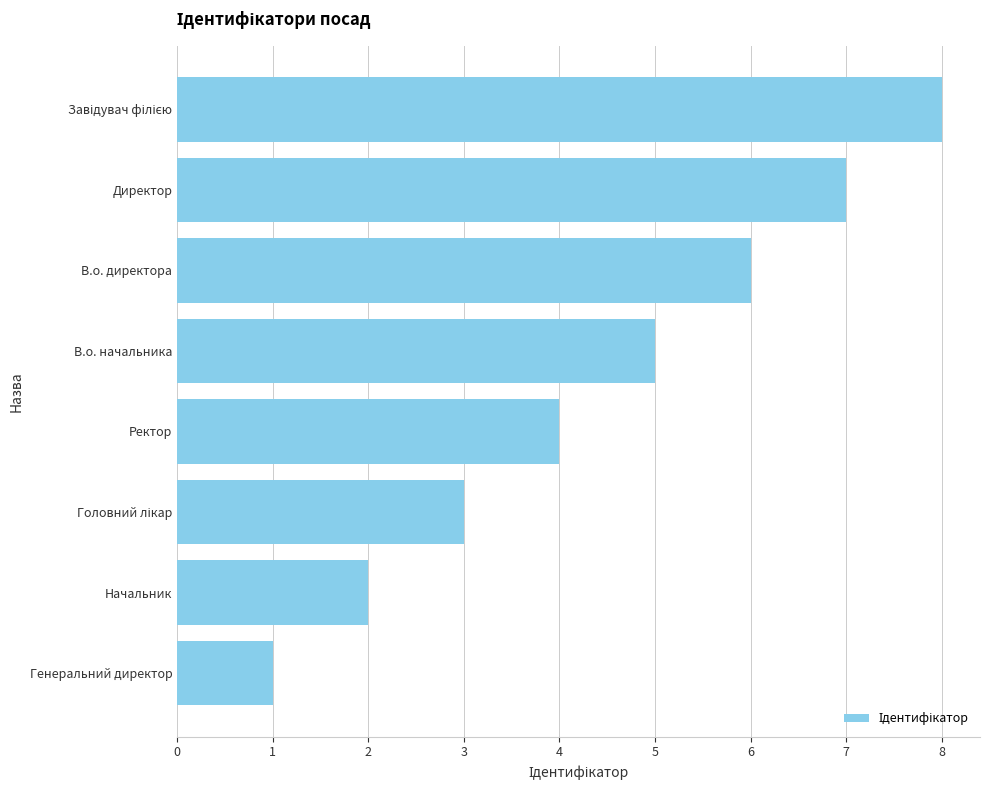

What is the sum of all values?

36